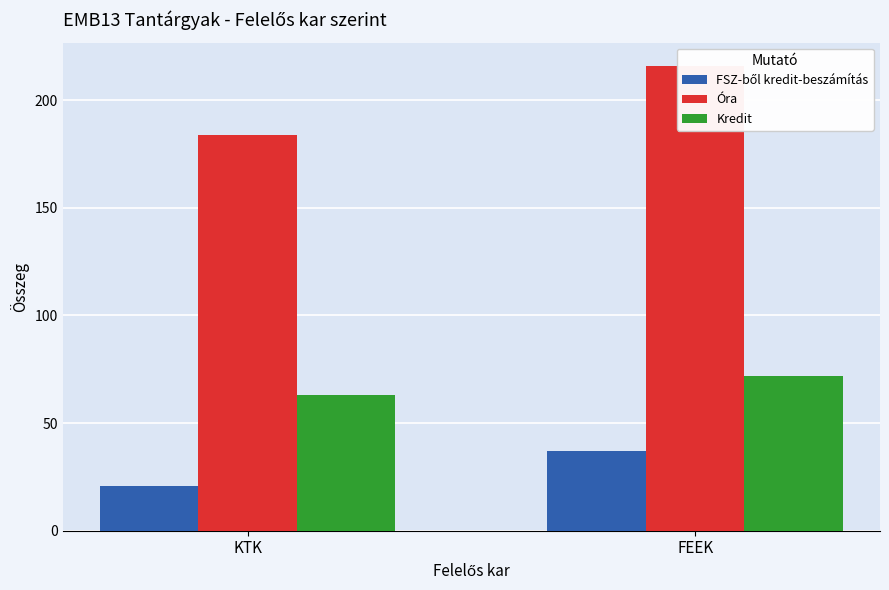

Rank the series at KTK from lowest to highest value.

FSZ-ből kredit-beszámítás, Kredit, Óra